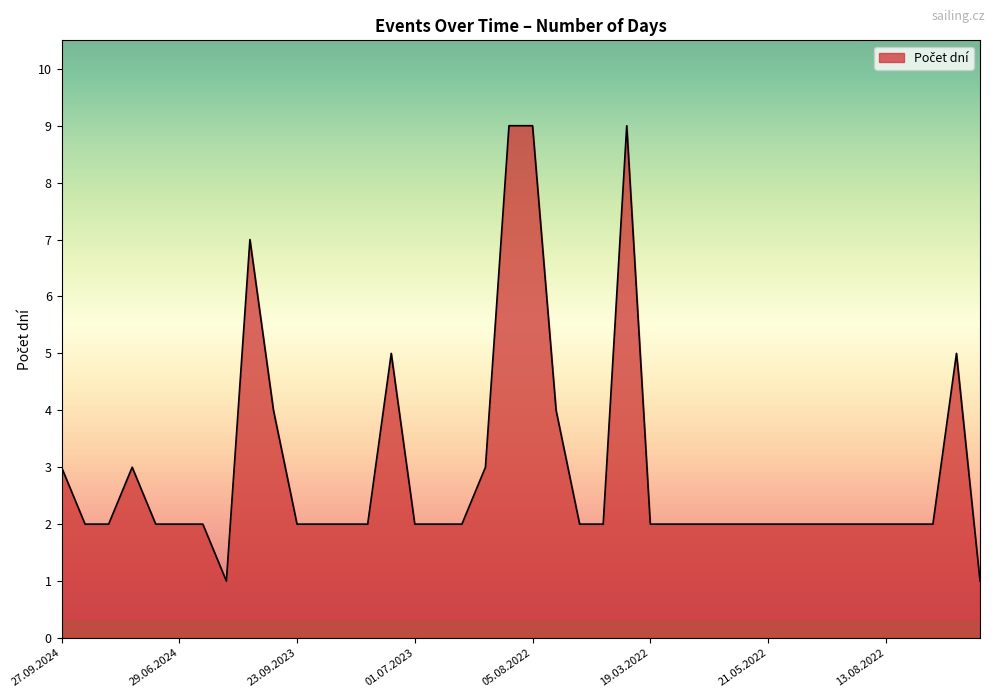

What is the maximum value shown in the chart?

9